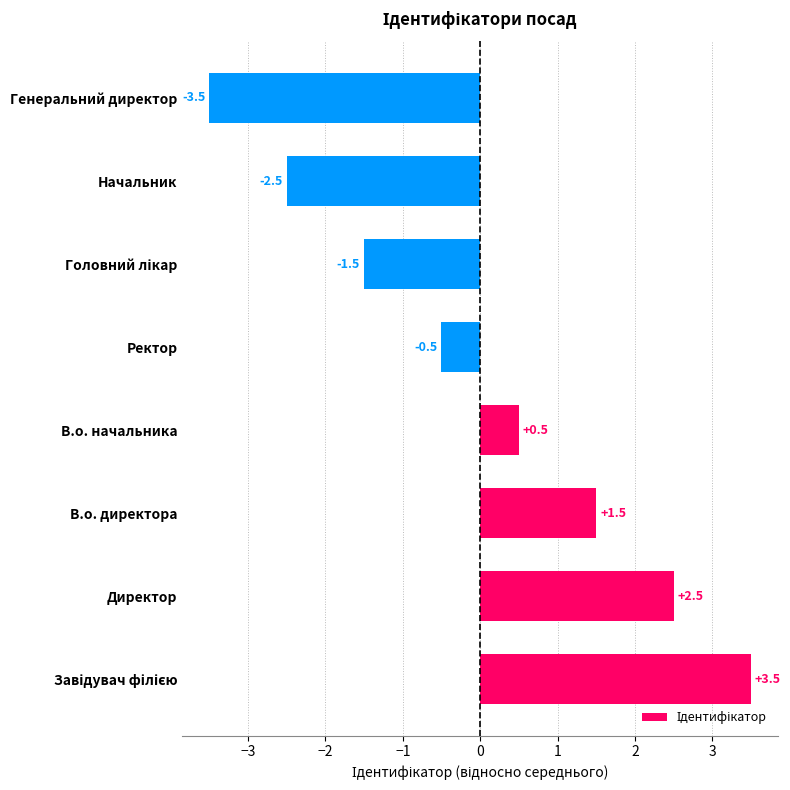

What is the difference between the maximum and minimum values?

7.0